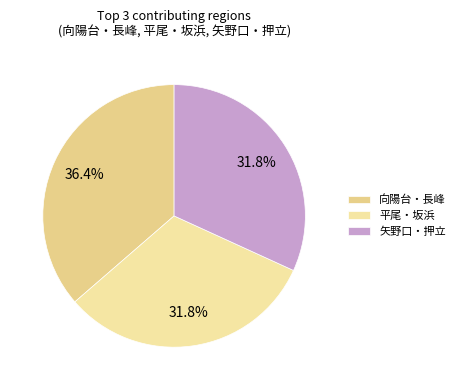

How many slices are in this pie chart?

3